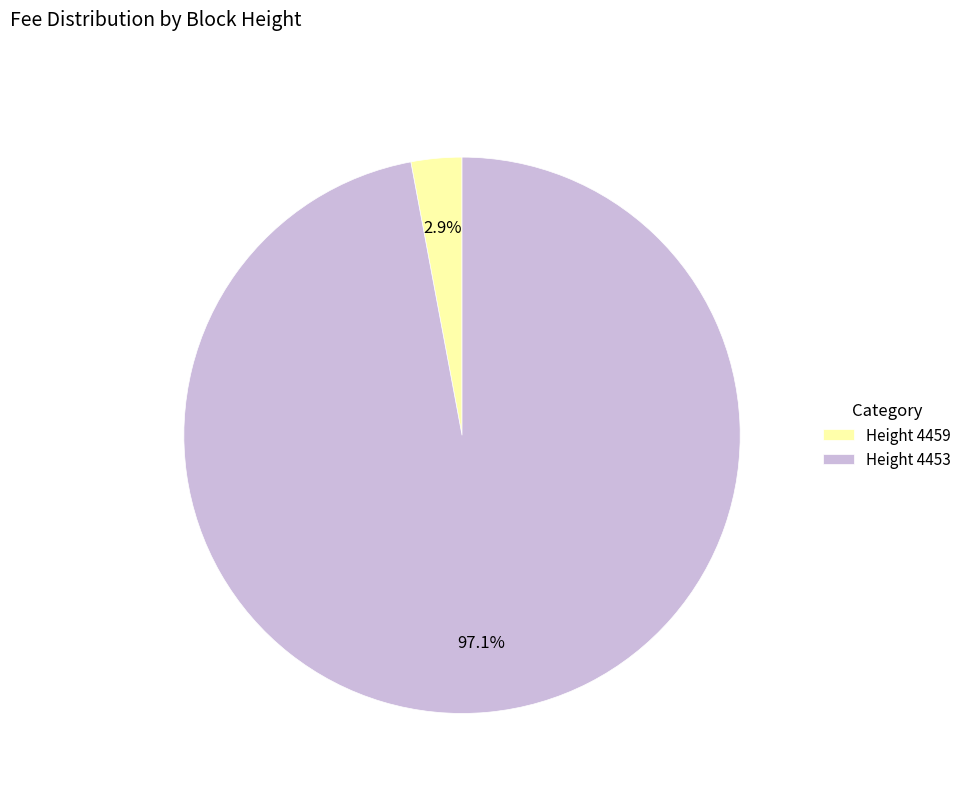

Which category has the biggest portion of the pie?

Height 4453